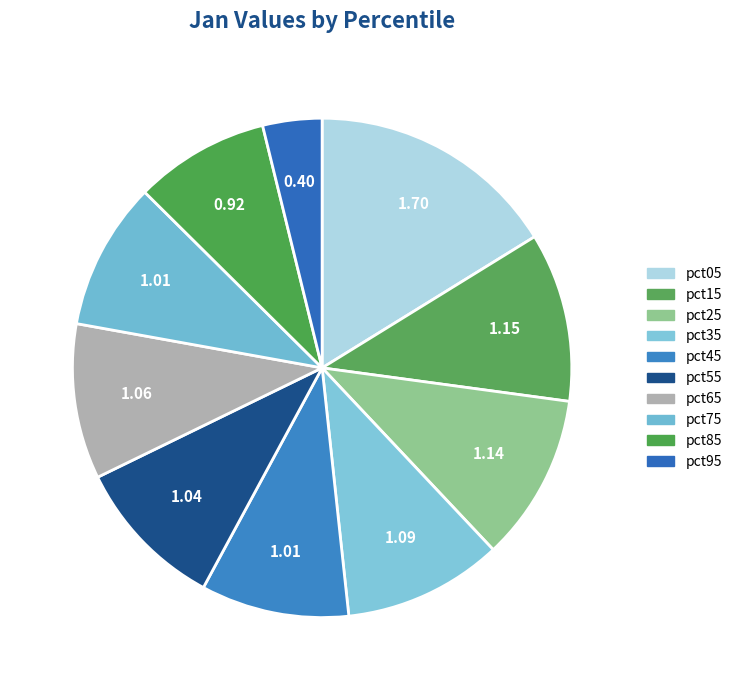

What percentage do pct45 and pct95 together represent?

13.4%